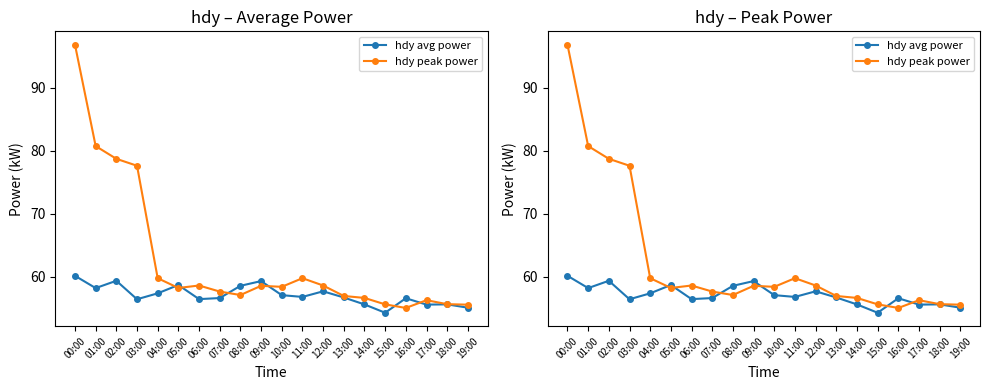

Reading left to right, list all the values displayed in this chart.

hdy avg power: 00:00=60.1	01:00=58.2	02:00=59.4	03:00=56.4	04:00=57.4	05:00=58.7	06:00=56.5	07:00=56.6	08:00=58.6	09:00=59.3	10:00=57.1	11:00=56.8	12:00=57.7	13:00=56.7	14:00=55.6	15:00=54.3	16:00=56.6	17:00=55.6	18:00=55.6	19:00=55.1
hdy peak power: 00:00=96.8	01:00=80.7	02:00=78.7	03:00=77.6	04:00=59.8	05:00=58.2	06:00=58.6	07:00=57.6	08:00=57.1	09:00=58.6	10:00=58.4	11:00=59.8	12:00=58.6	13:00=57.0	14:00=56.6	15:00=55.6	16:00=55.0	17:00=56.3	18:00=55.6	19:00=55.6